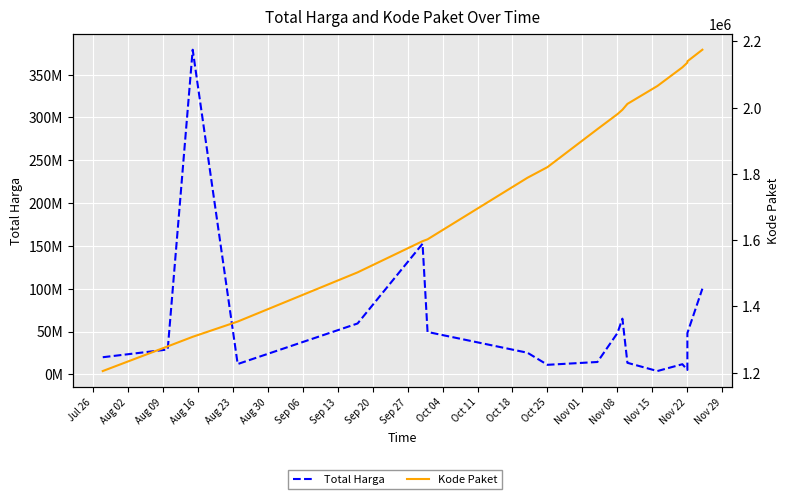

What is the greatest value displayed?

379075000